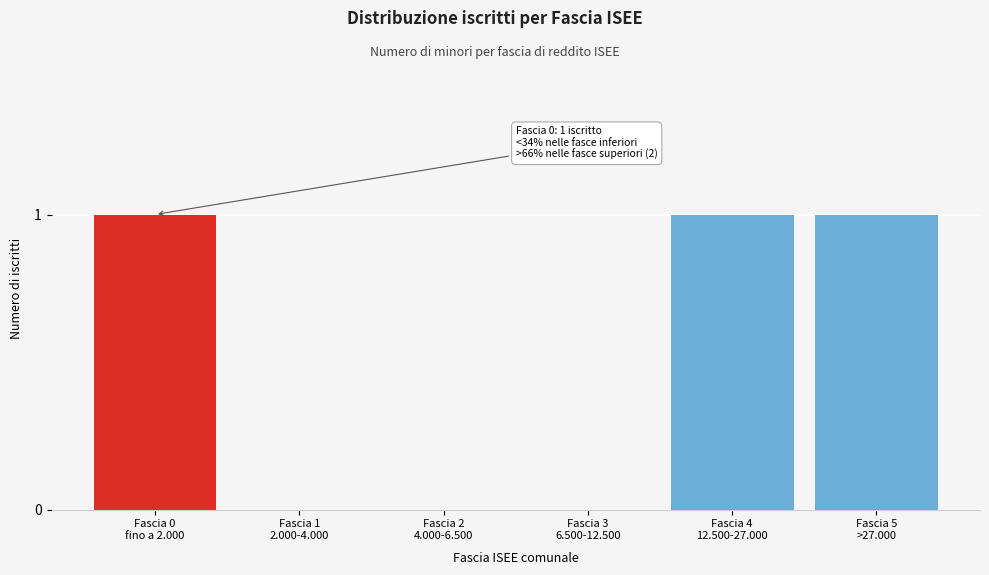

What is the sum of all values?

3